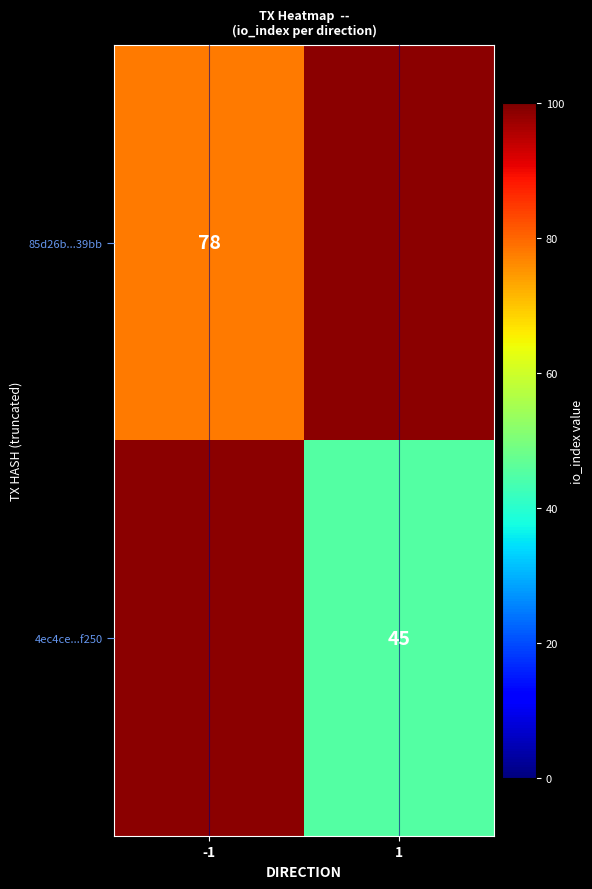

Is it true that 4ec4ce...f250 equals 75 at 1?

False